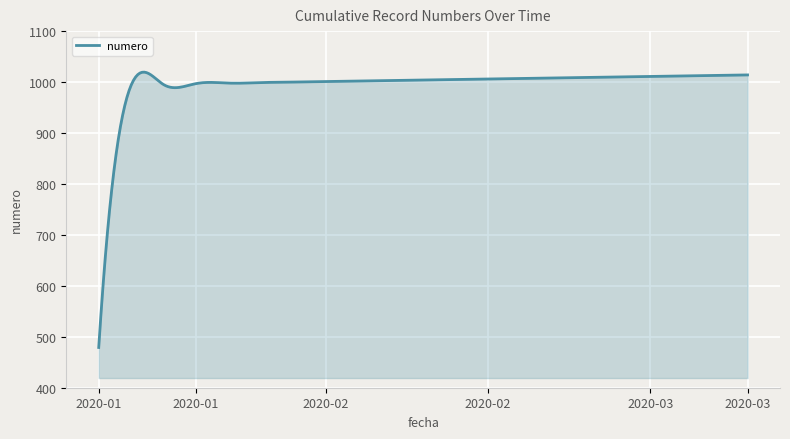

What is the smallest value displayed?

479.0